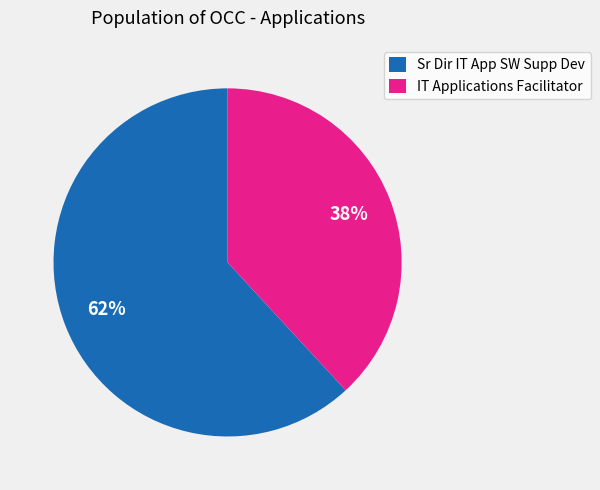

Is the sum of Sr Dir IT App SW Supp Dev and IT Applications Facilitator greater than half?

Yes